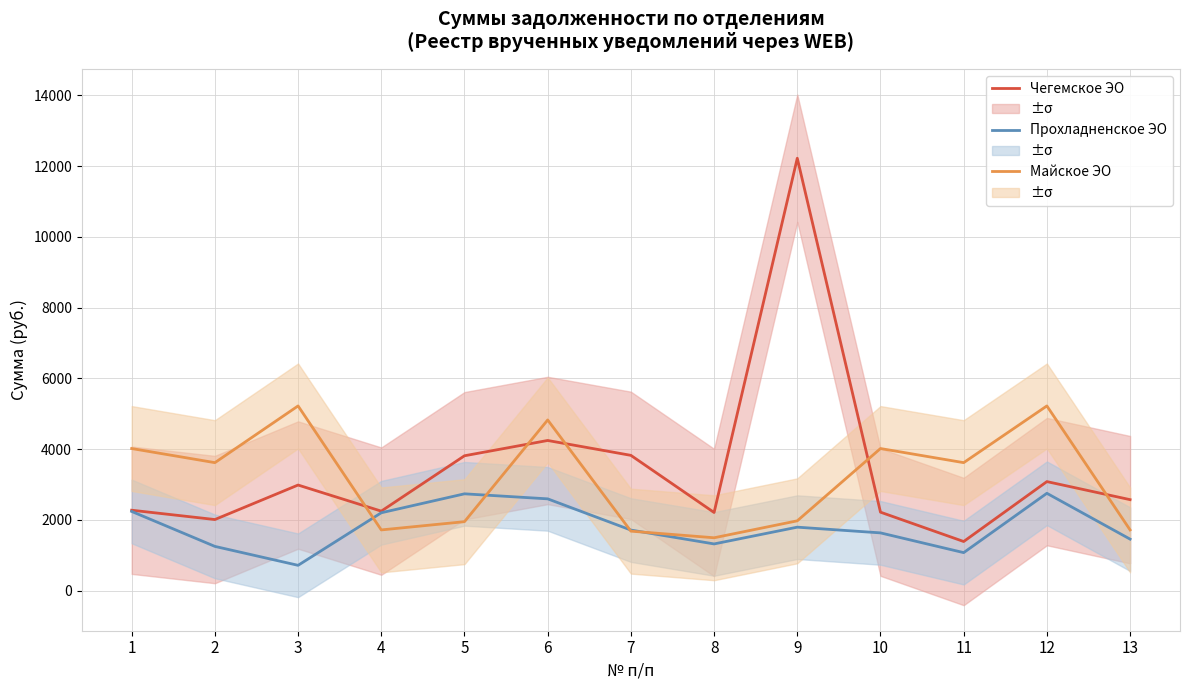

How many interior local peaks does the Прохладненское ЭО series have?

3